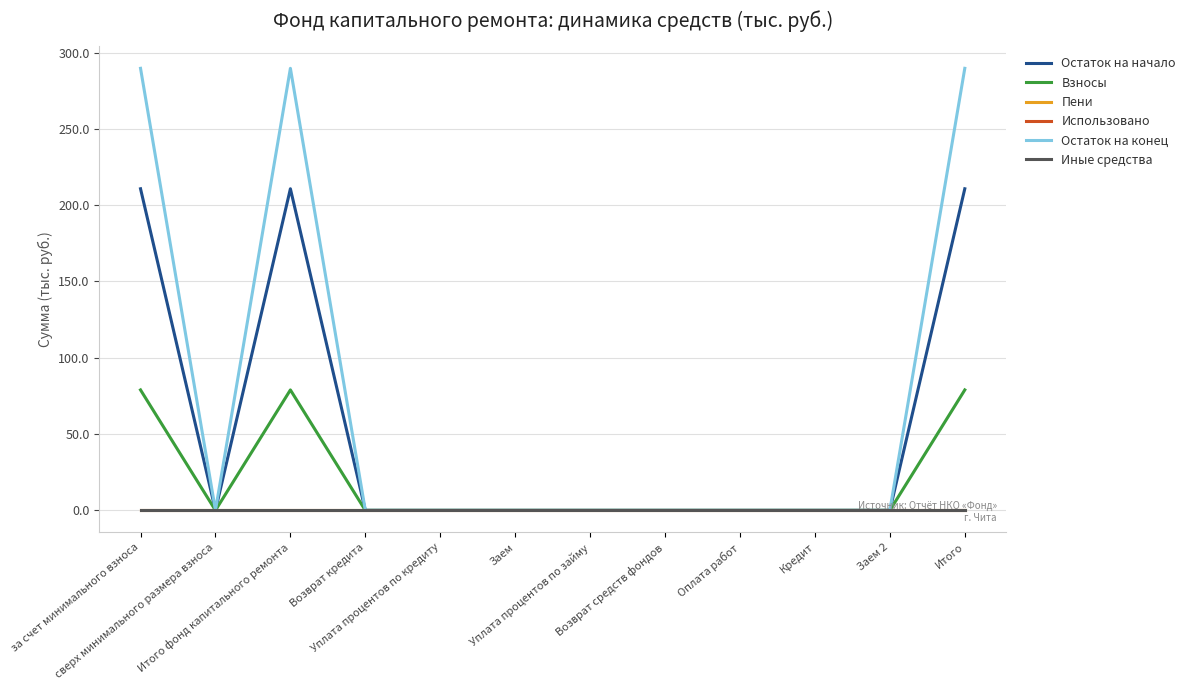

Does the chart display data point markers on the line(s)?

No